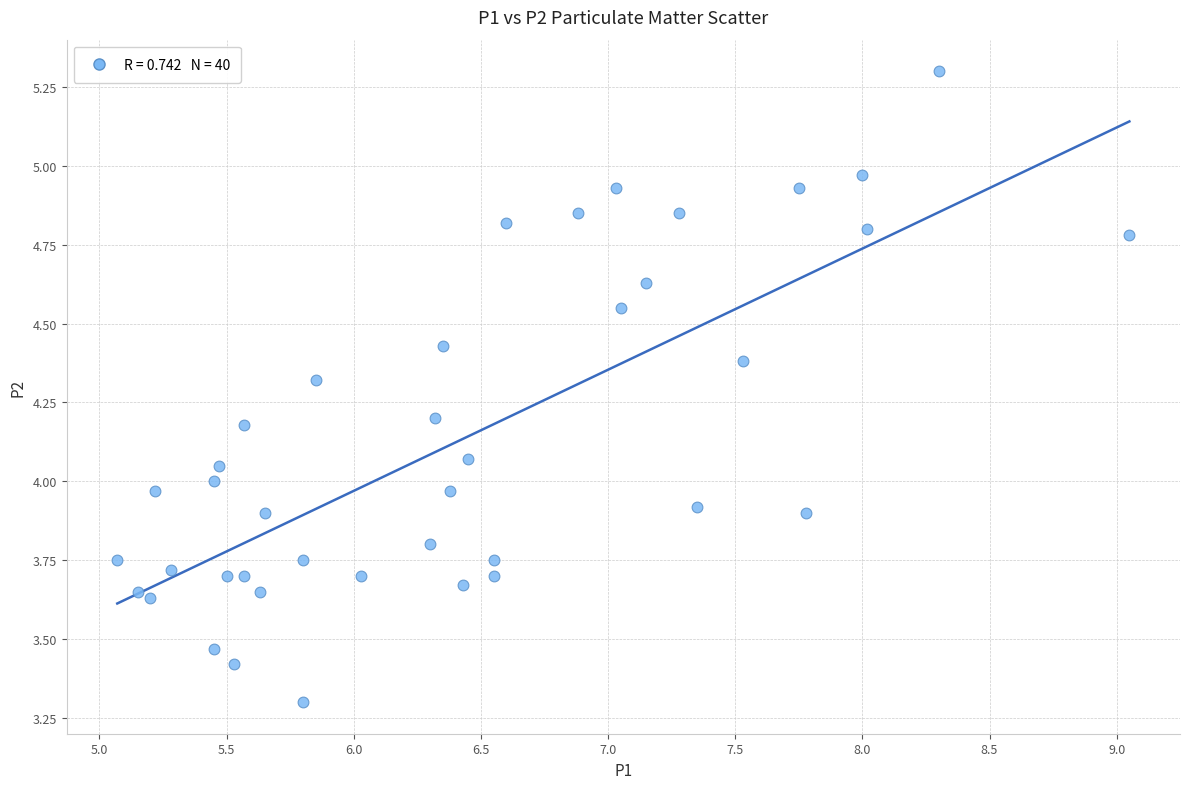

What is the range of Y values (max minus min)?

2.0